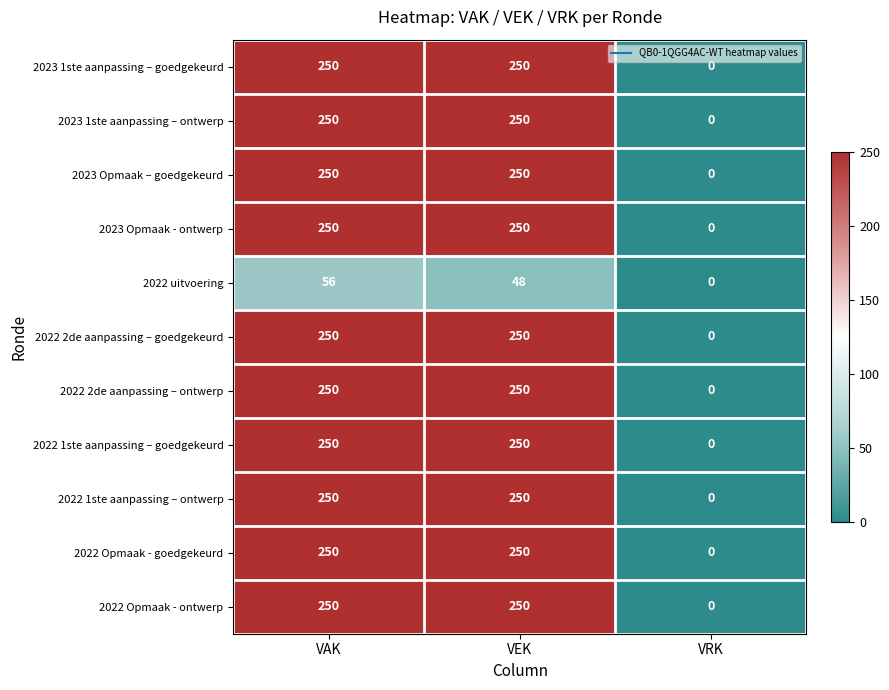

What is the total value across all series at VEK?

2548